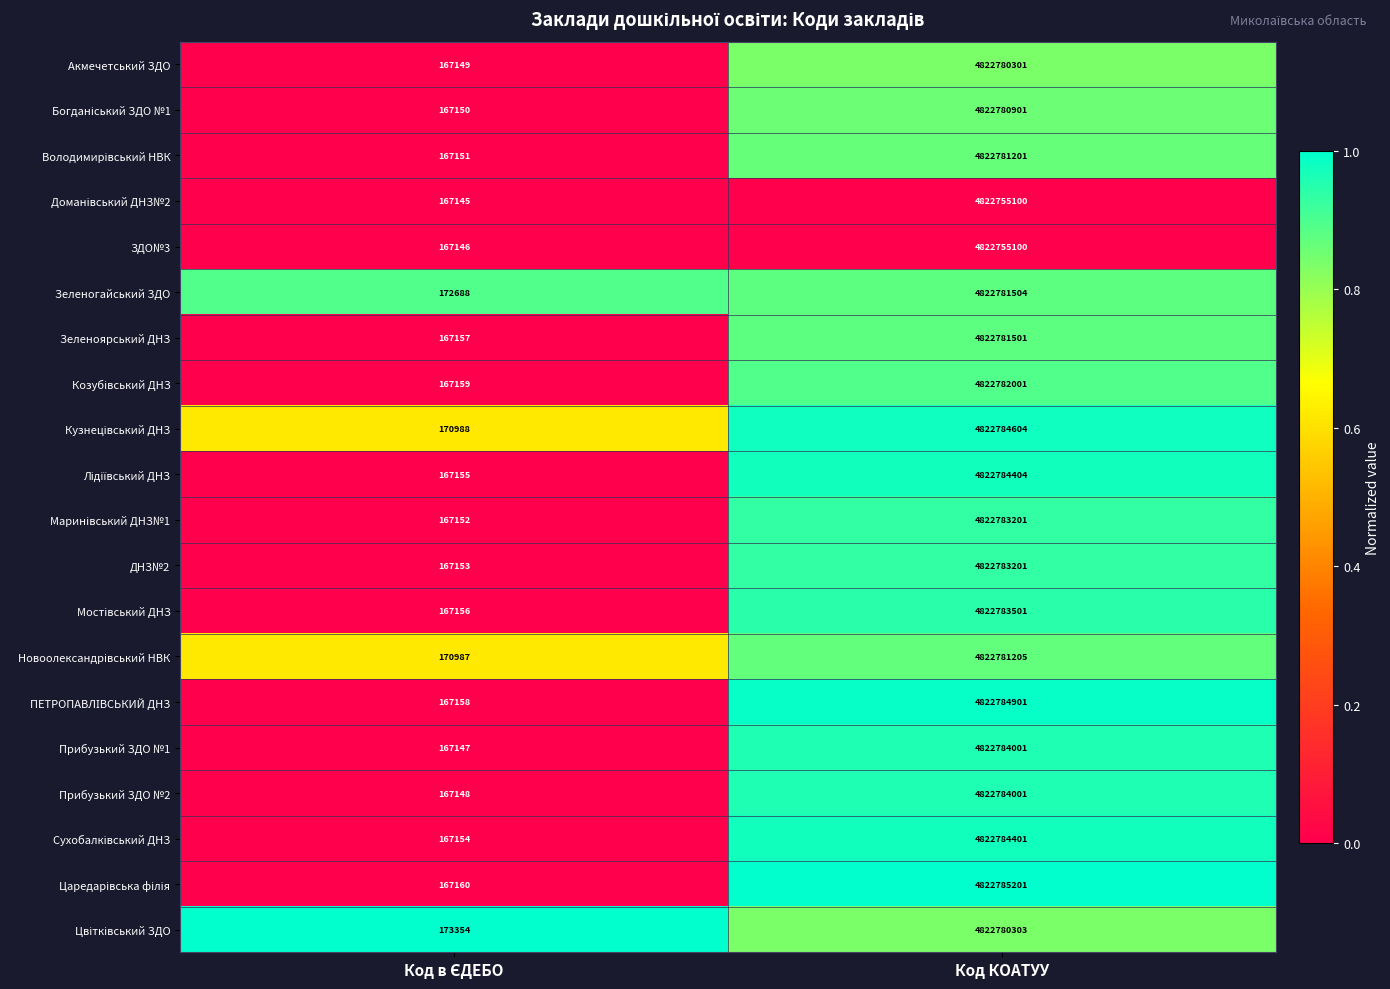

What is the difference between the highest and lowest values at Код КОАТУУ?

30101